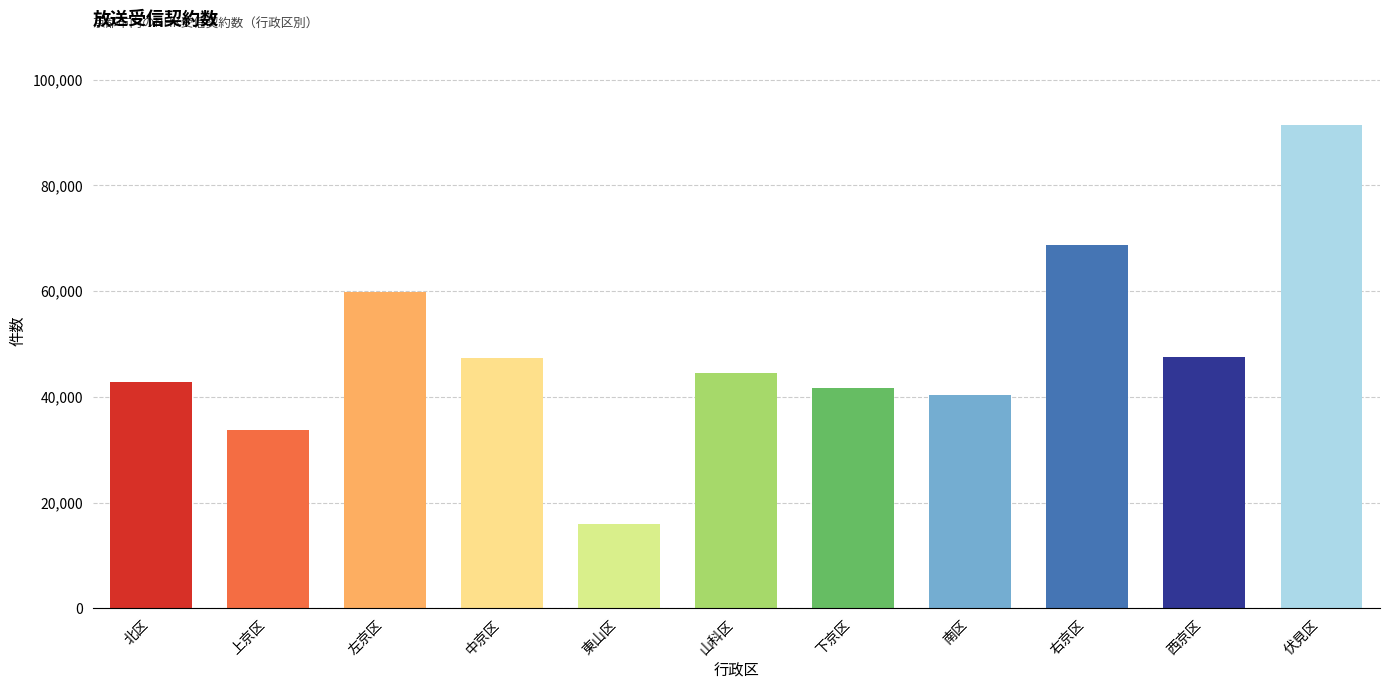

What value does the data have at 東山区, to the nearest 100?

16000